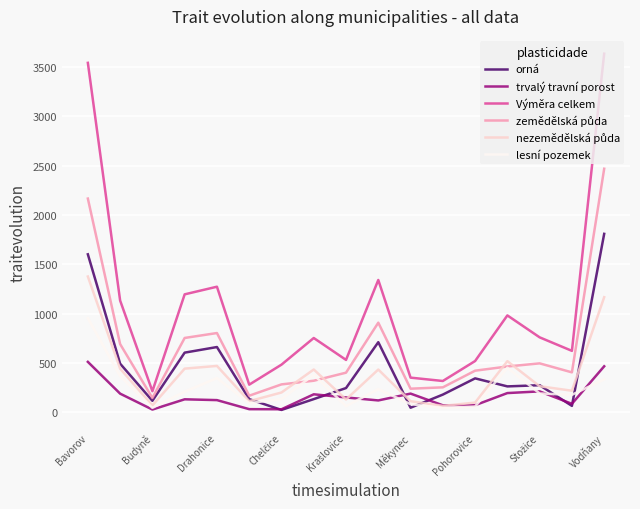

Which series has the widest spread of values?

Výměra celkem